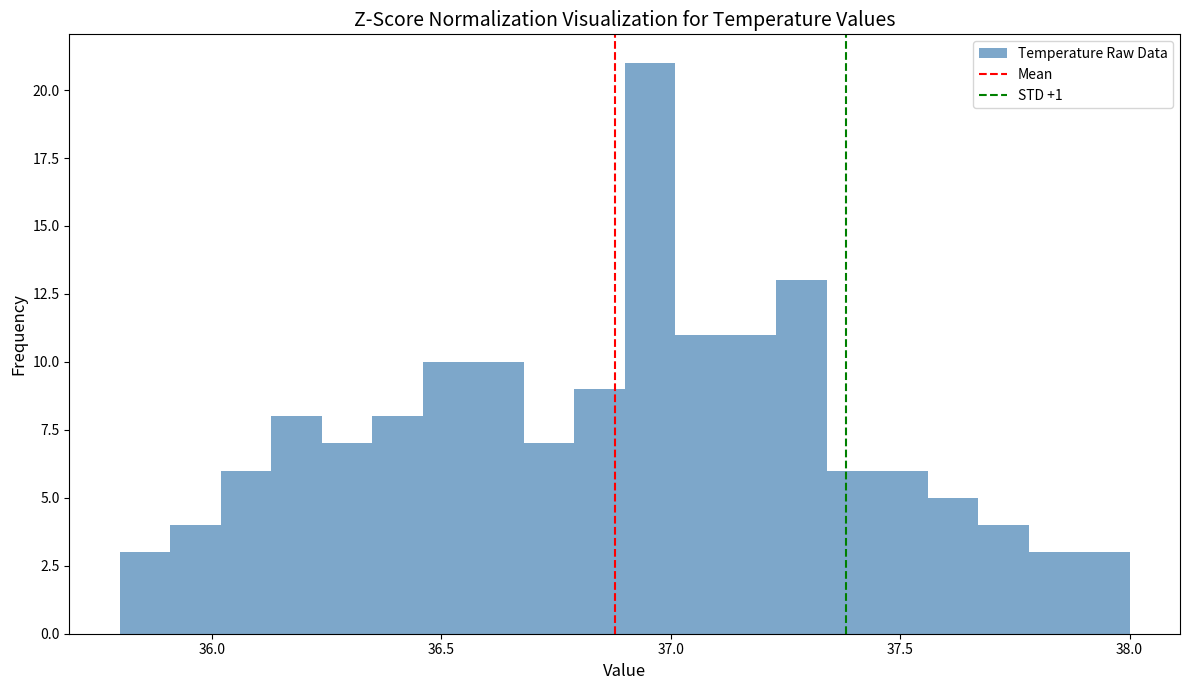

Around what value on the x-axis is the tallest bar? Give the approximate position of its centre, as read against the axis.

36.95